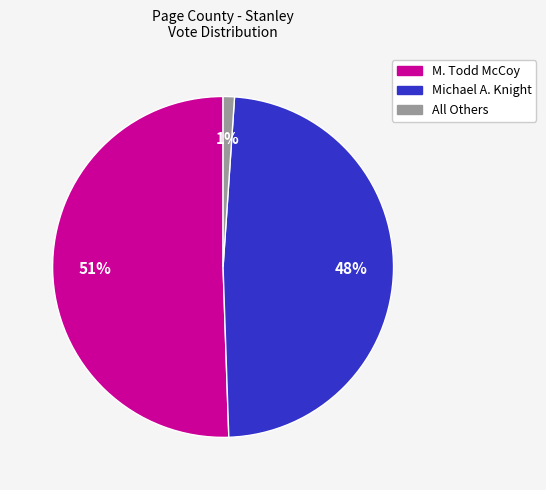

The M. Todd McCoy slice represents 39% of the pie. True or false?

False